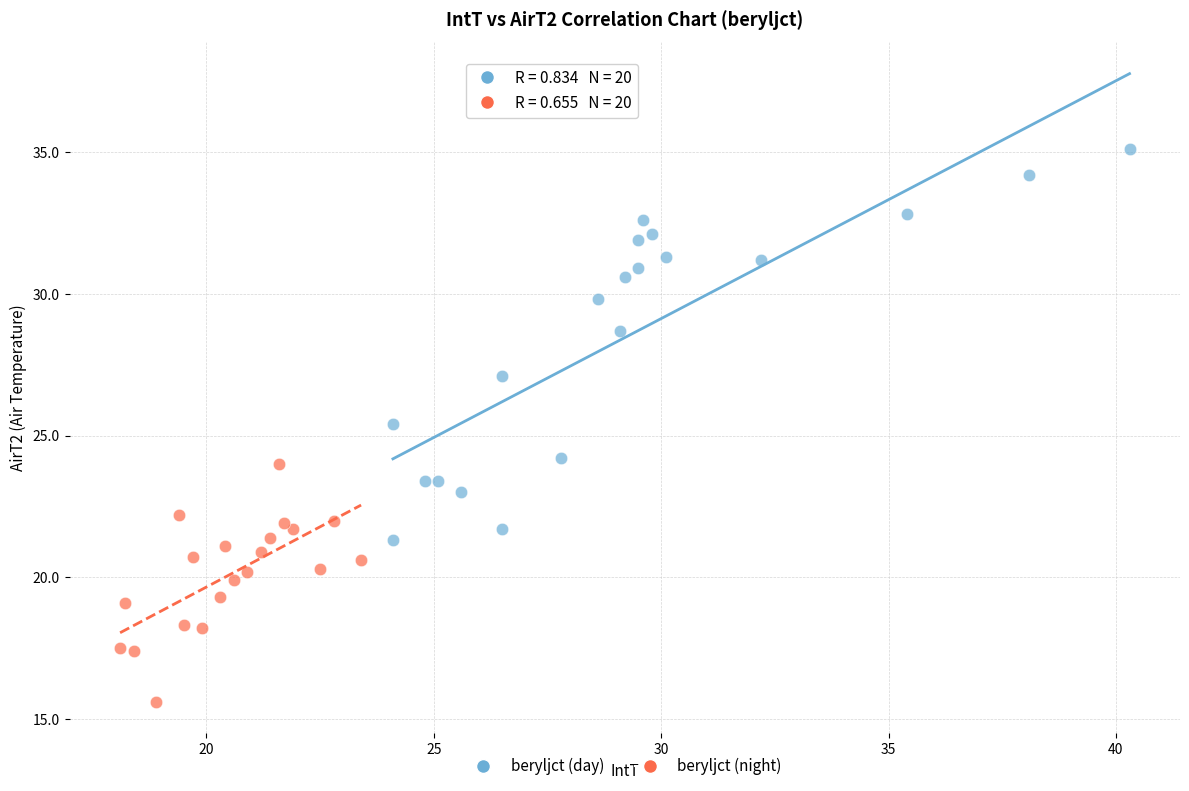

Which series contains the highest Y value?

beryljct (day)